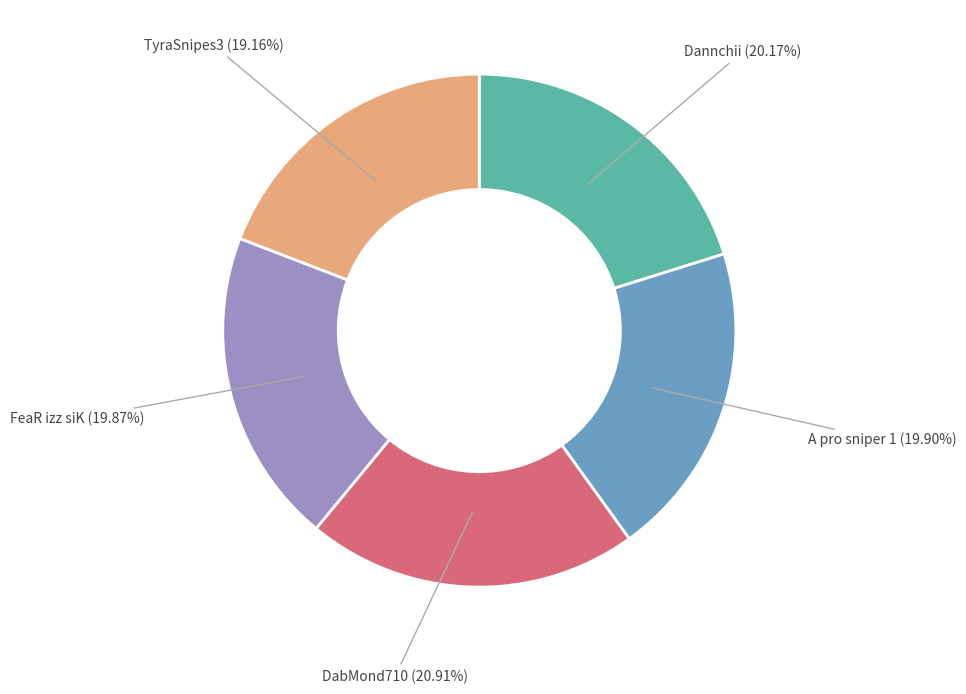

True or false: Dannchii accounts for 8% of the total.

False